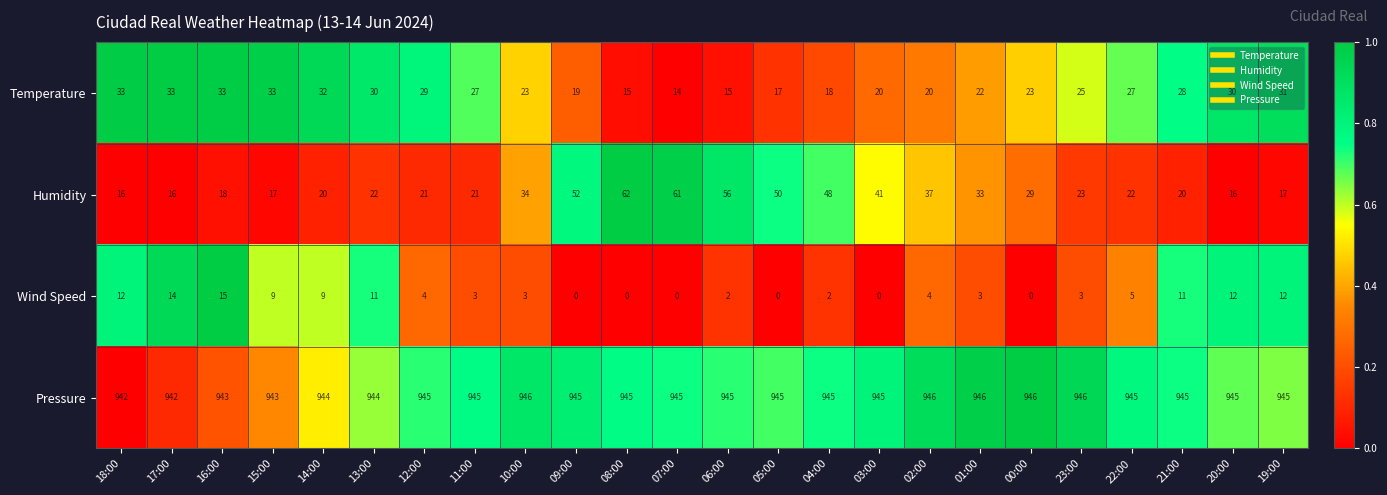

The value of Pressure at 08:00 is 1597. True or false?

False